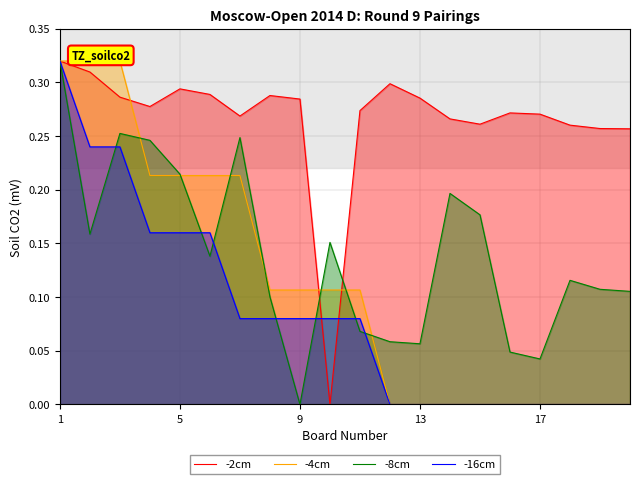

Which category has the lowest value in the -8cm series?

9